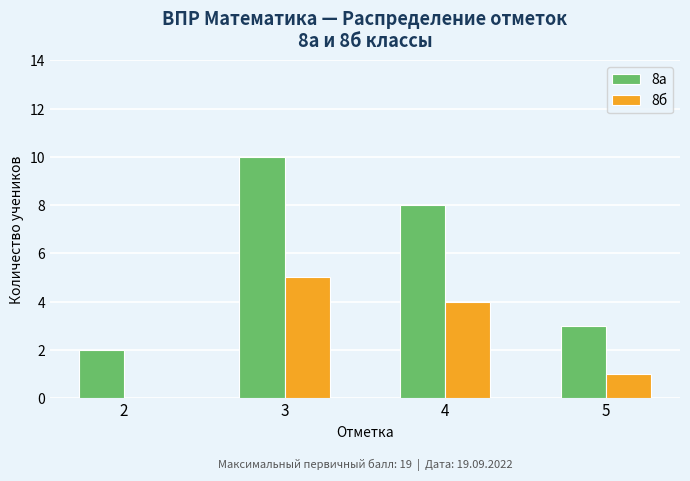

Is the value of 8б at 5 greater than the value of 8а at 3?

No